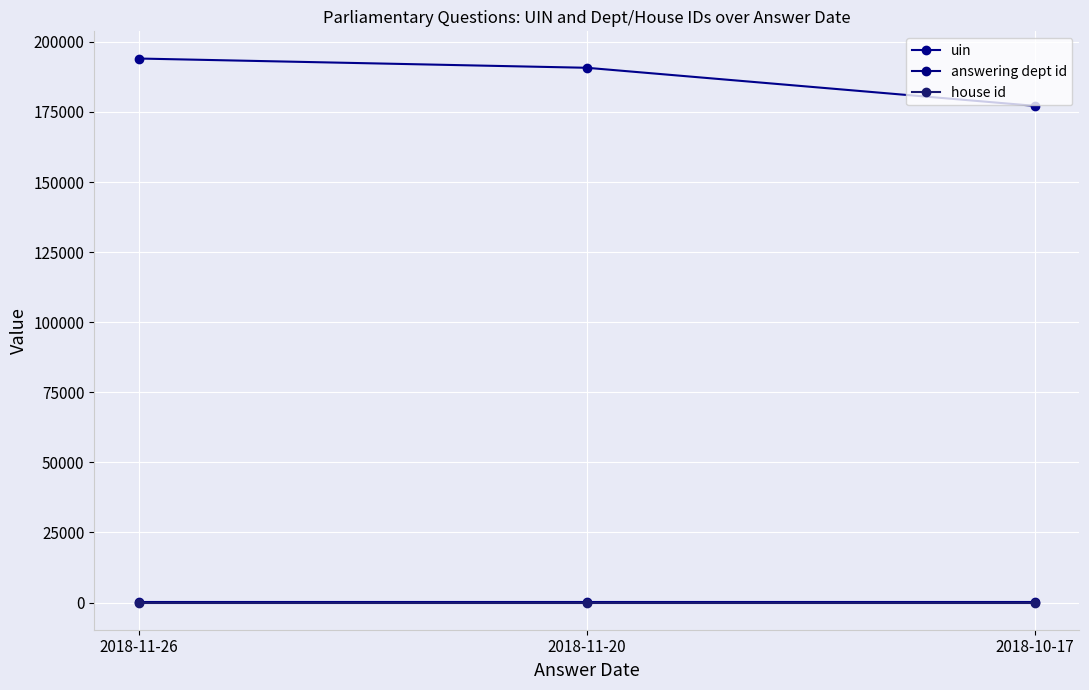

What is the sum of the answering dept id values at 2018-10-17 and 2018-11-26?

54